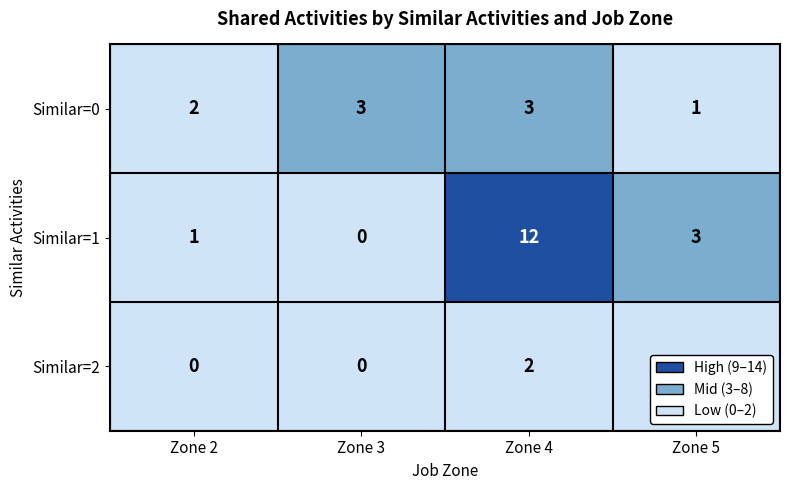

Rank the series by their maximum value, from highest to lowest.

Similar=1, Similar=0, Similar=2